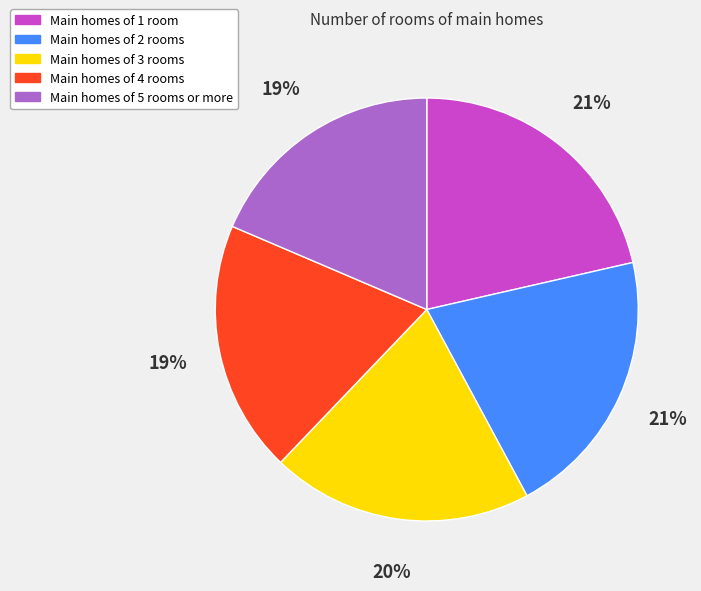

Is there any slice that represents more than half of the pie?

No